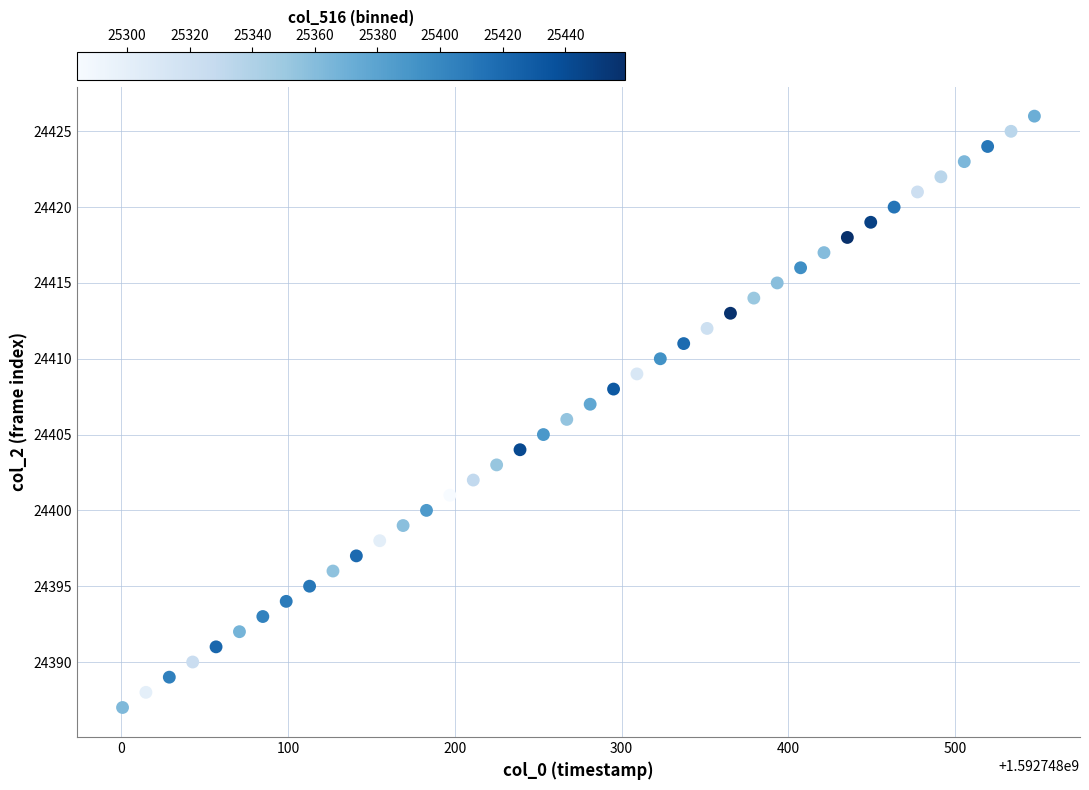

What is the range of Y values (max minus min)?

39